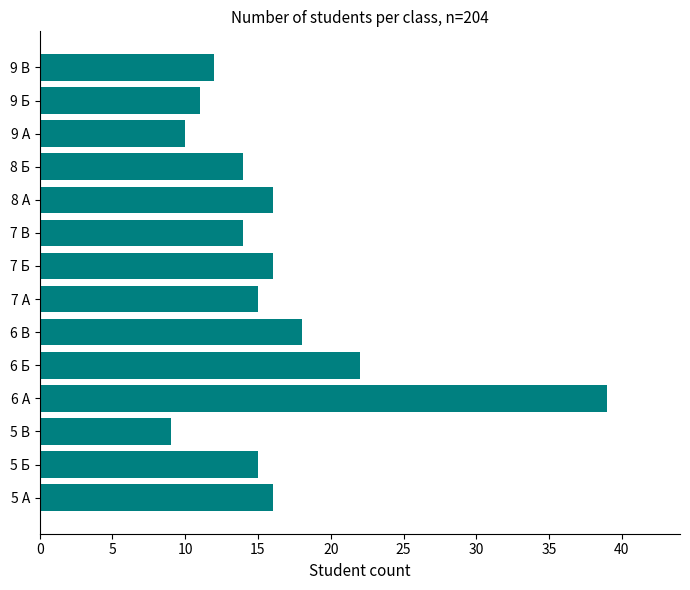

What is the difference between the second highest and minimum values?

13